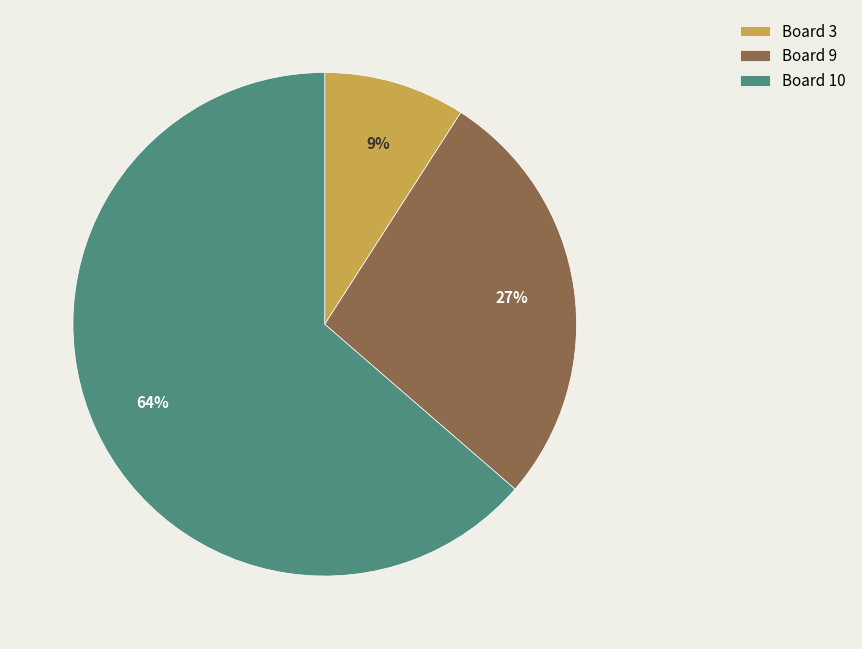

Which slice is the smallest?

Board 3